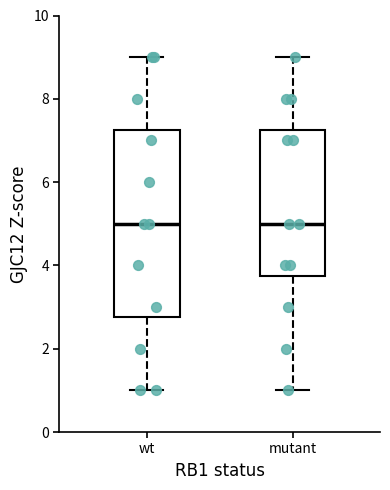

Which box is the tallest, from its lower edge to its upper edge?

wt